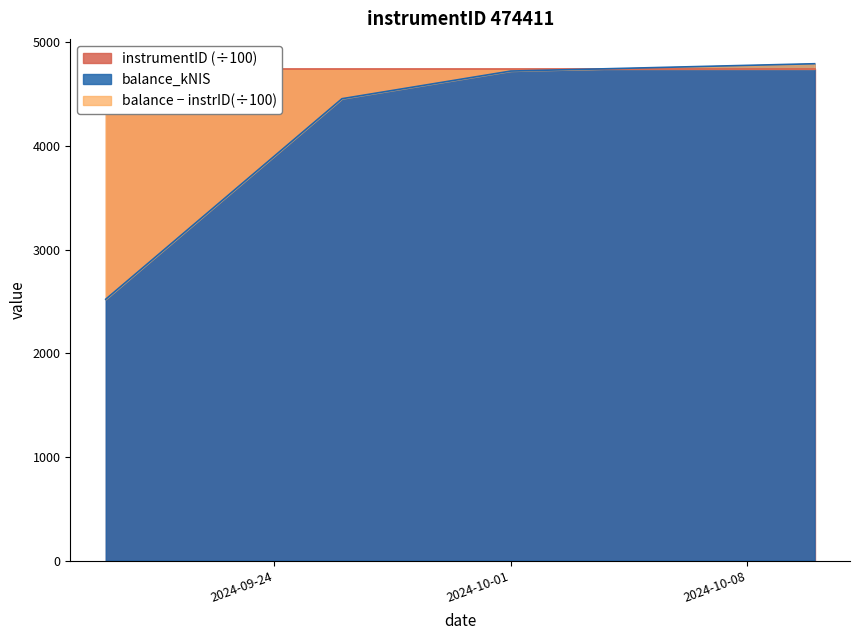

At which category does the chart reach its minimum across all series?

2024-09-19